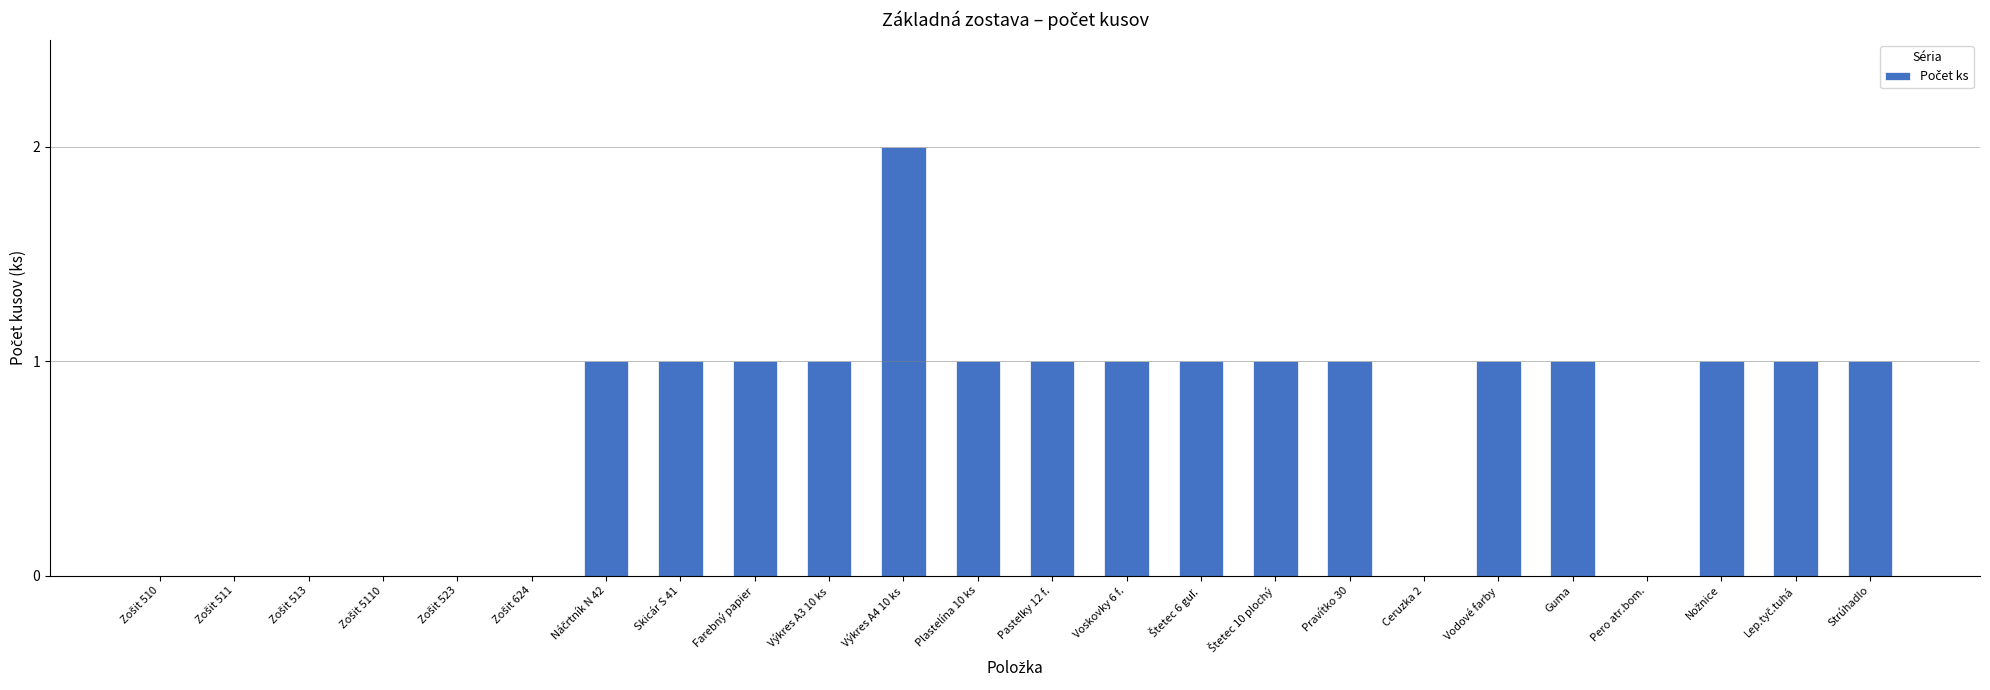

What is the sum of all values?

17